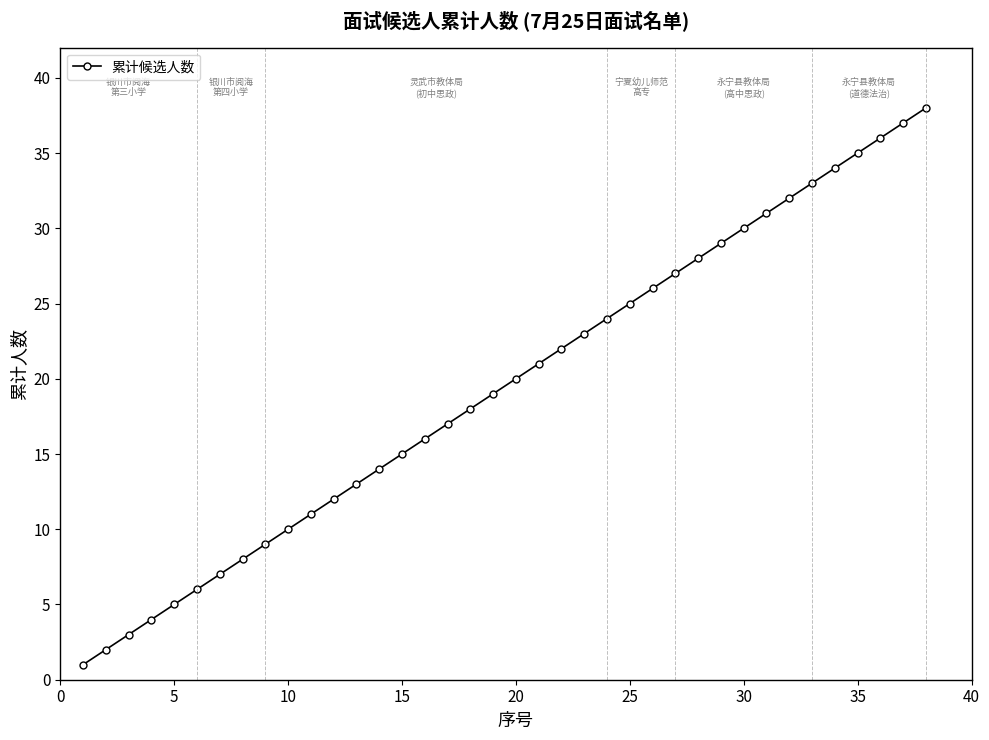

Reading right to left, what are all the values shown in this chart?

38	37	36	35	34	33	32	31	30	29	28	27	26	25	24	23	22	21	20	19	18	17	16	15	14	13	12	11	10	9	8	7	6	5	4	3	2	1